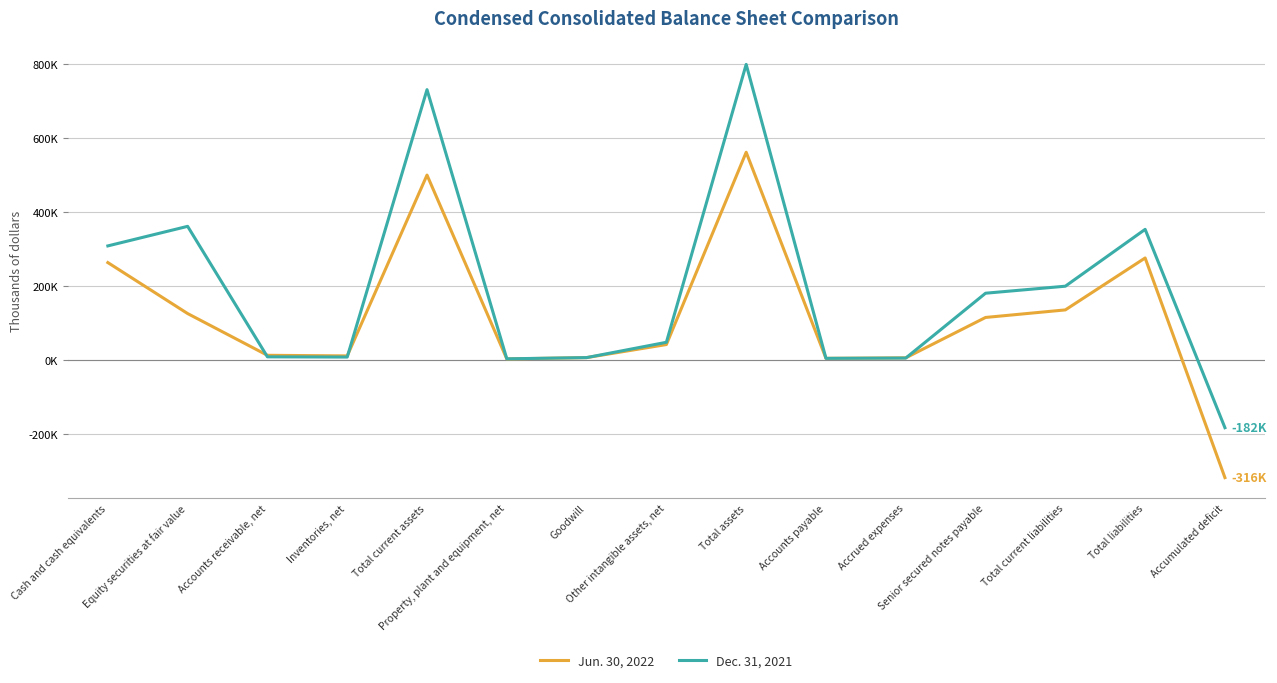

List the series in order of their overall mean, lowest first.

Jun. 30, 2022, Dec. 31, 2021